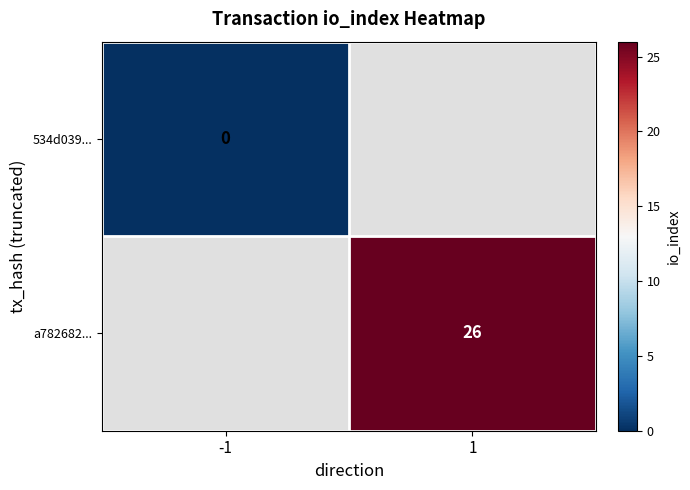

The a782682... series shows 26 at 1. True or false?

True